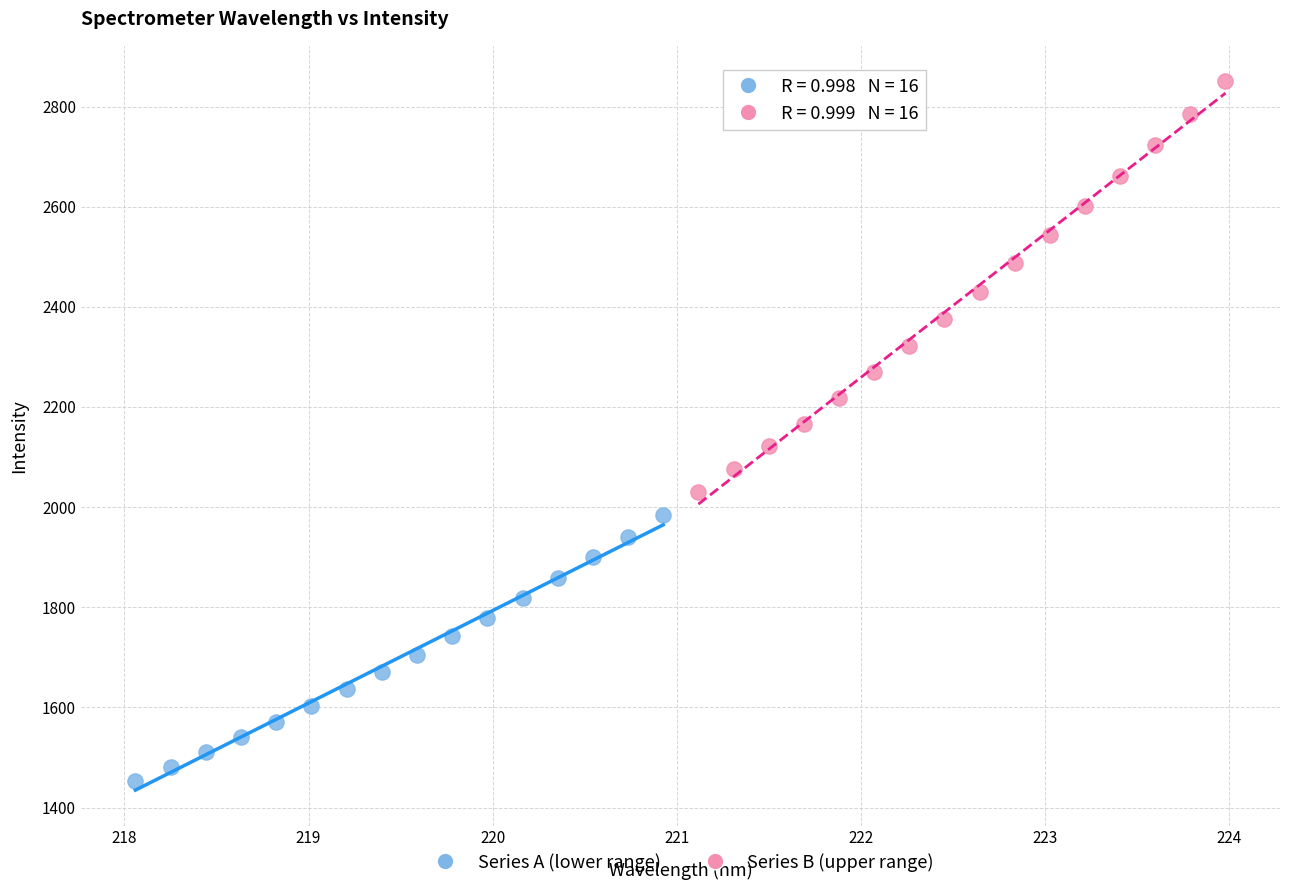

Which series reaches the minimum Y coordinate?

Series A (lower range)